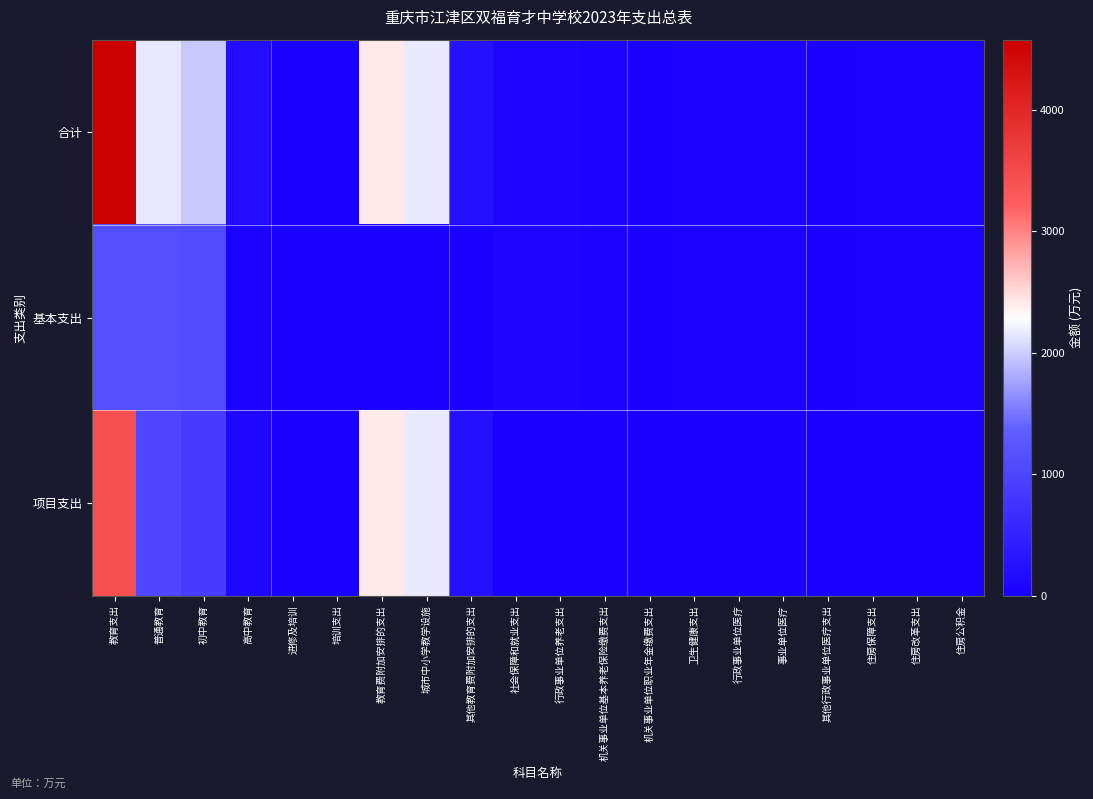

Which series has the largest total across all categories?

合计